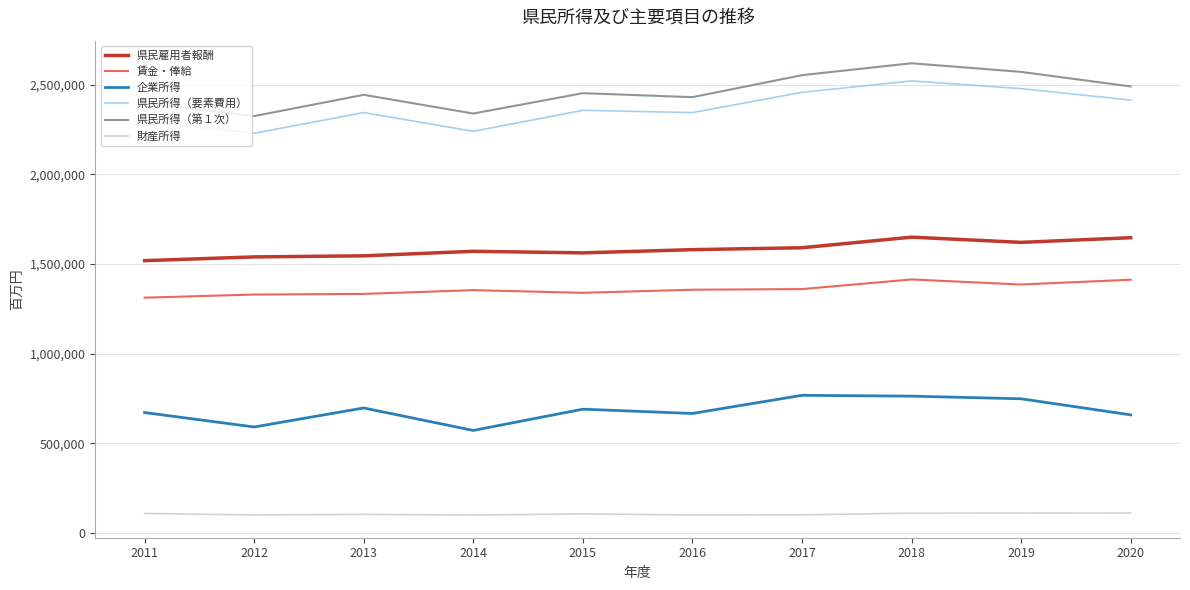

What is the sum of all 県民所得（第１次） values?

24633414